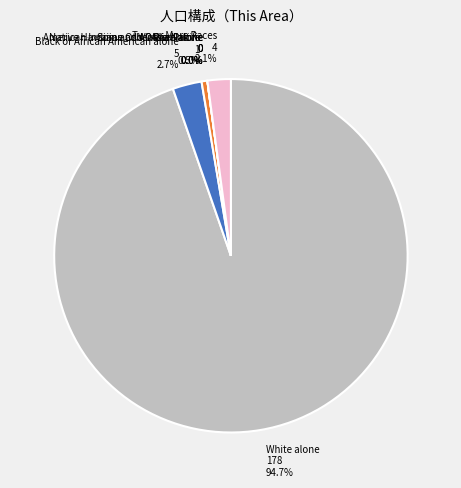

Is it true that Two or More Races is 1% of the pie?

False